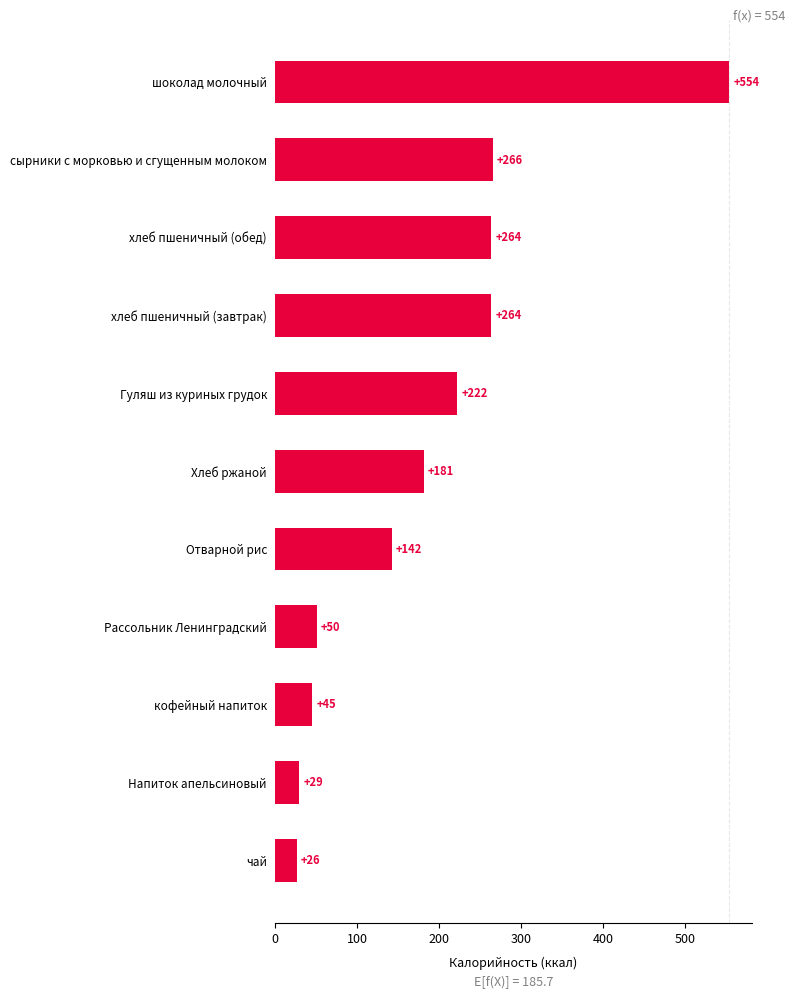

Approximately how many times larger is the value at шоколад молочный compared to кофейный напиток?

12.3